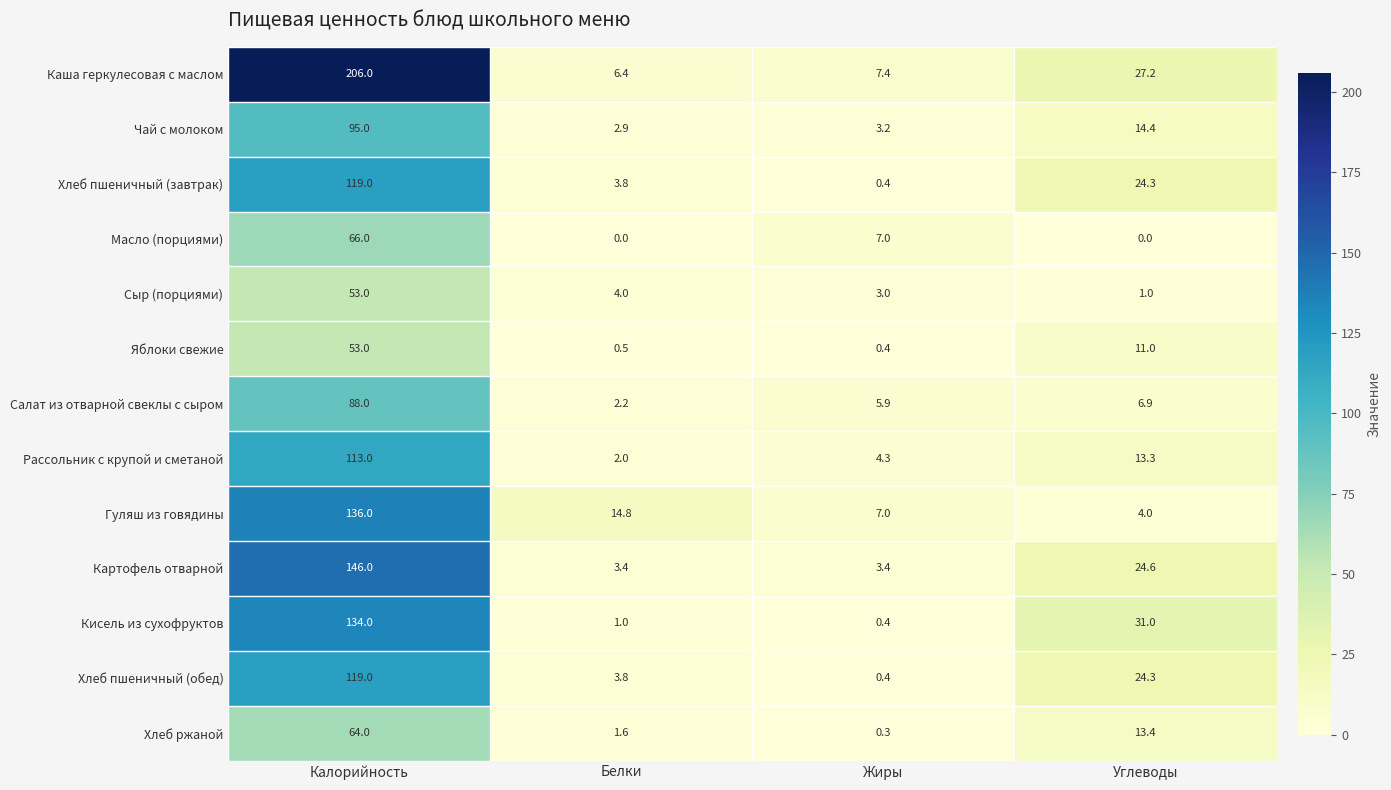

What is the difference between the second highest and second lowest values in the Гуляш из говядины series?

7.8